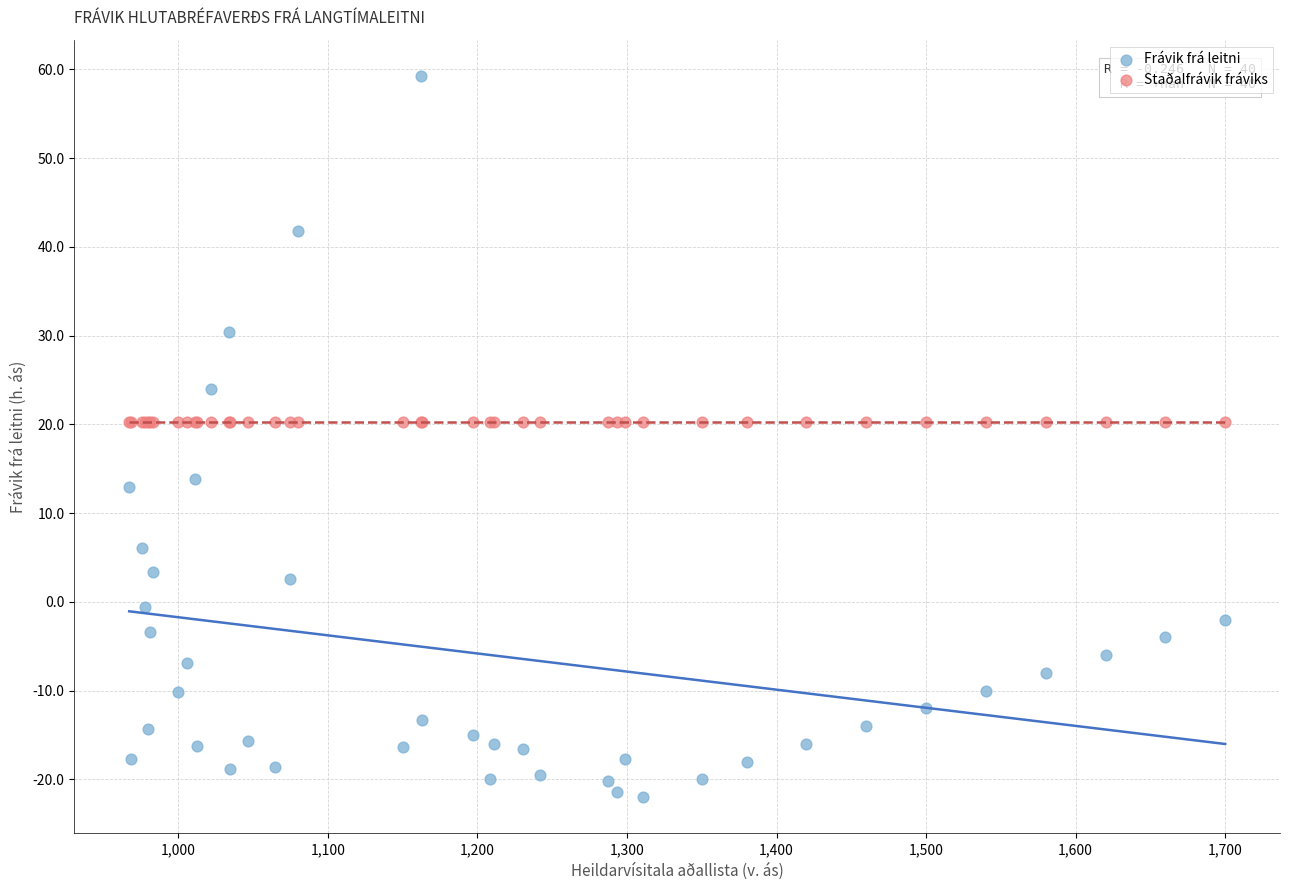

Which series reaches the maximum Y coordinate?

Frávik frá leitni